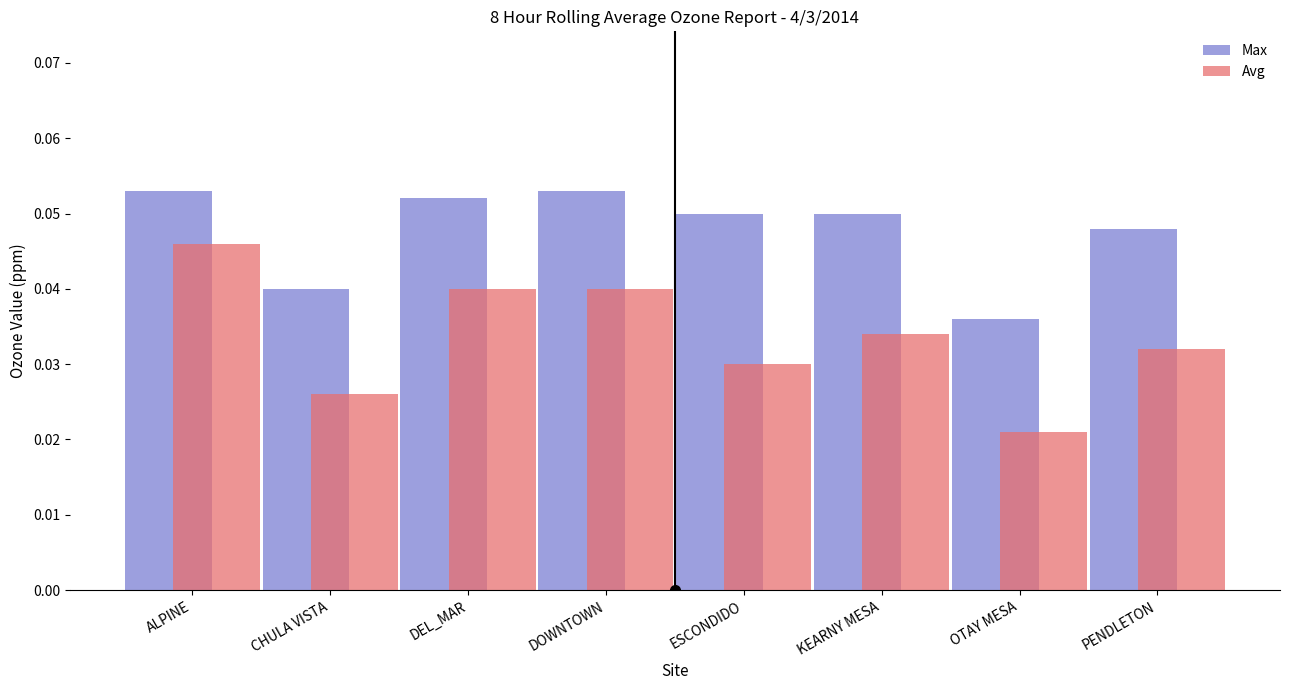

Which series has the largest range (max minus min)?

Avg